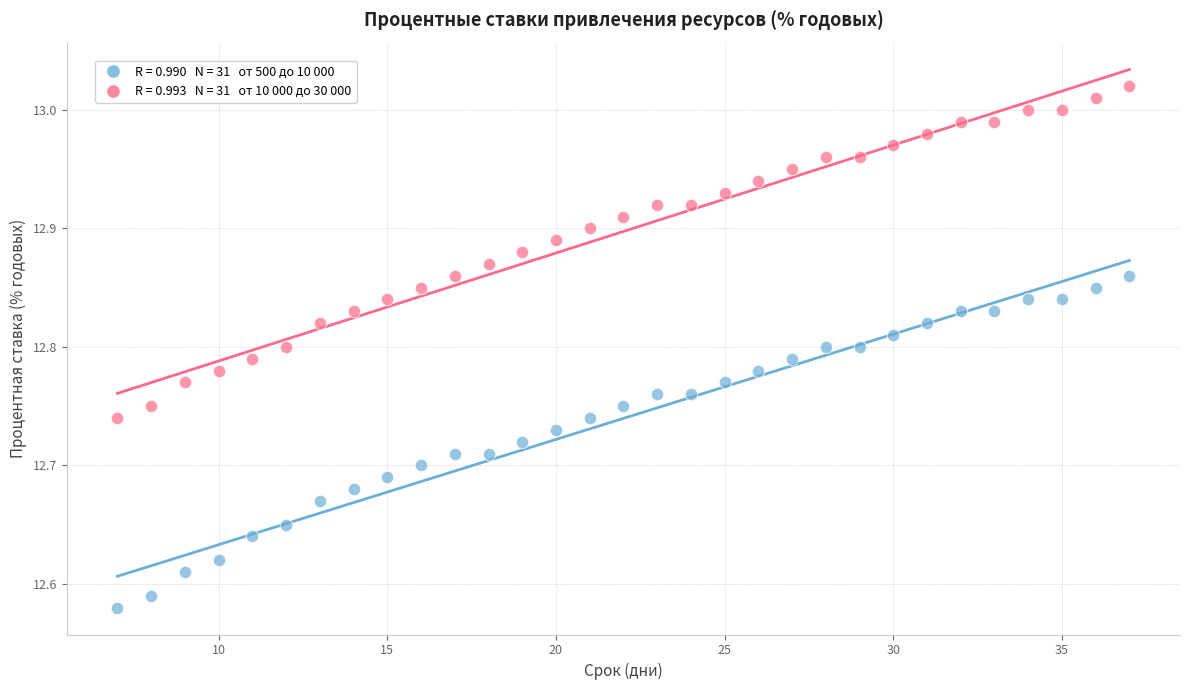

Across all data points, what is the range of X values (max minus min)?

30.0